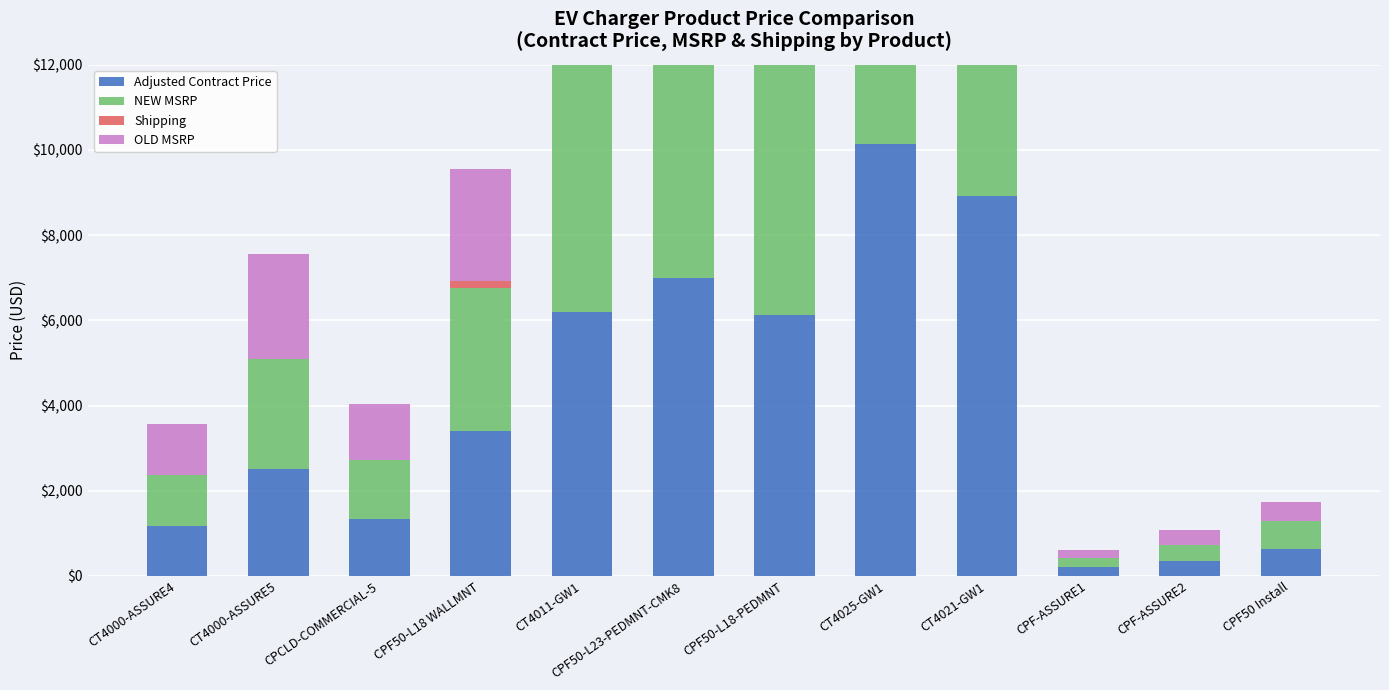

Which series has the largest total across all categories?

NEW MSRP